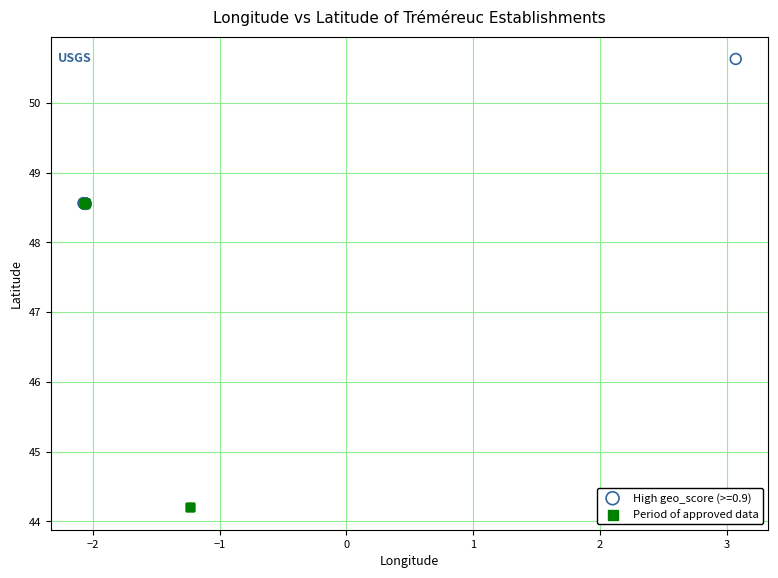

Which series has the largest Y range (max minus min)?

Period of approved data